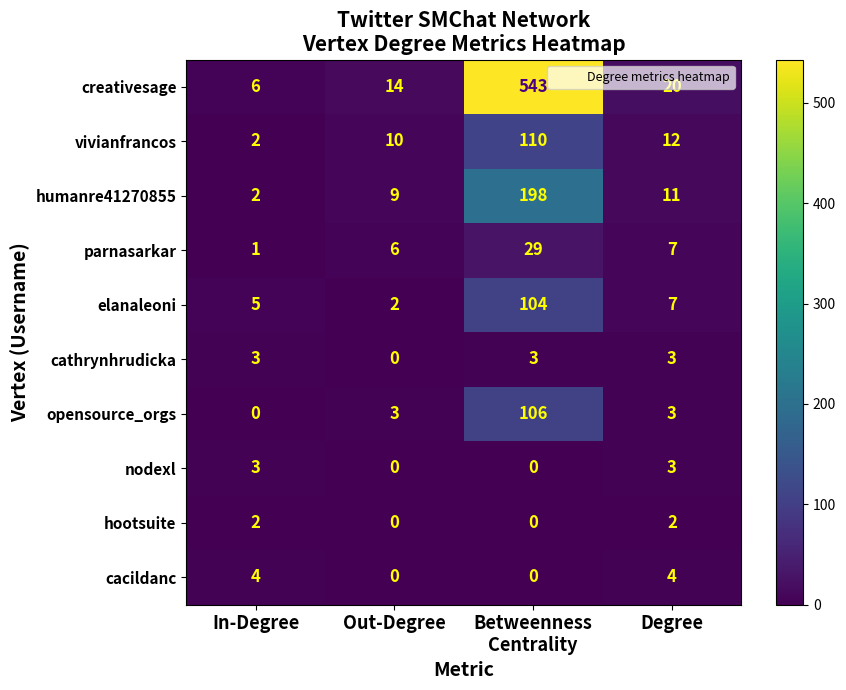

Count the number of categories in the chart.

4